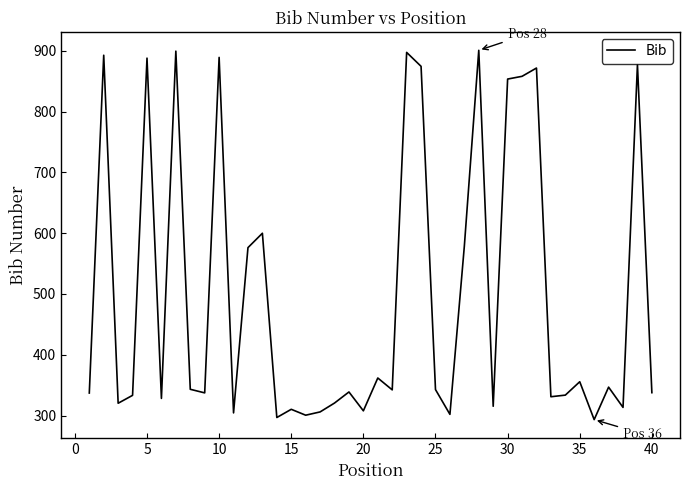

What is the minimum value shown in the chart?

293.2